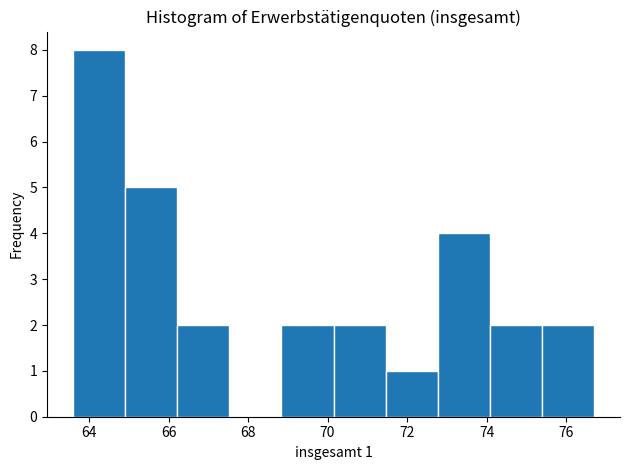

Which range on the x-axis has the tallest bar?

63.6 to 65.0